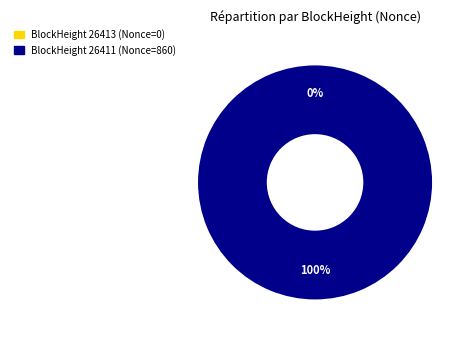

To the nearest percent, what is the average slice percentage?

50%